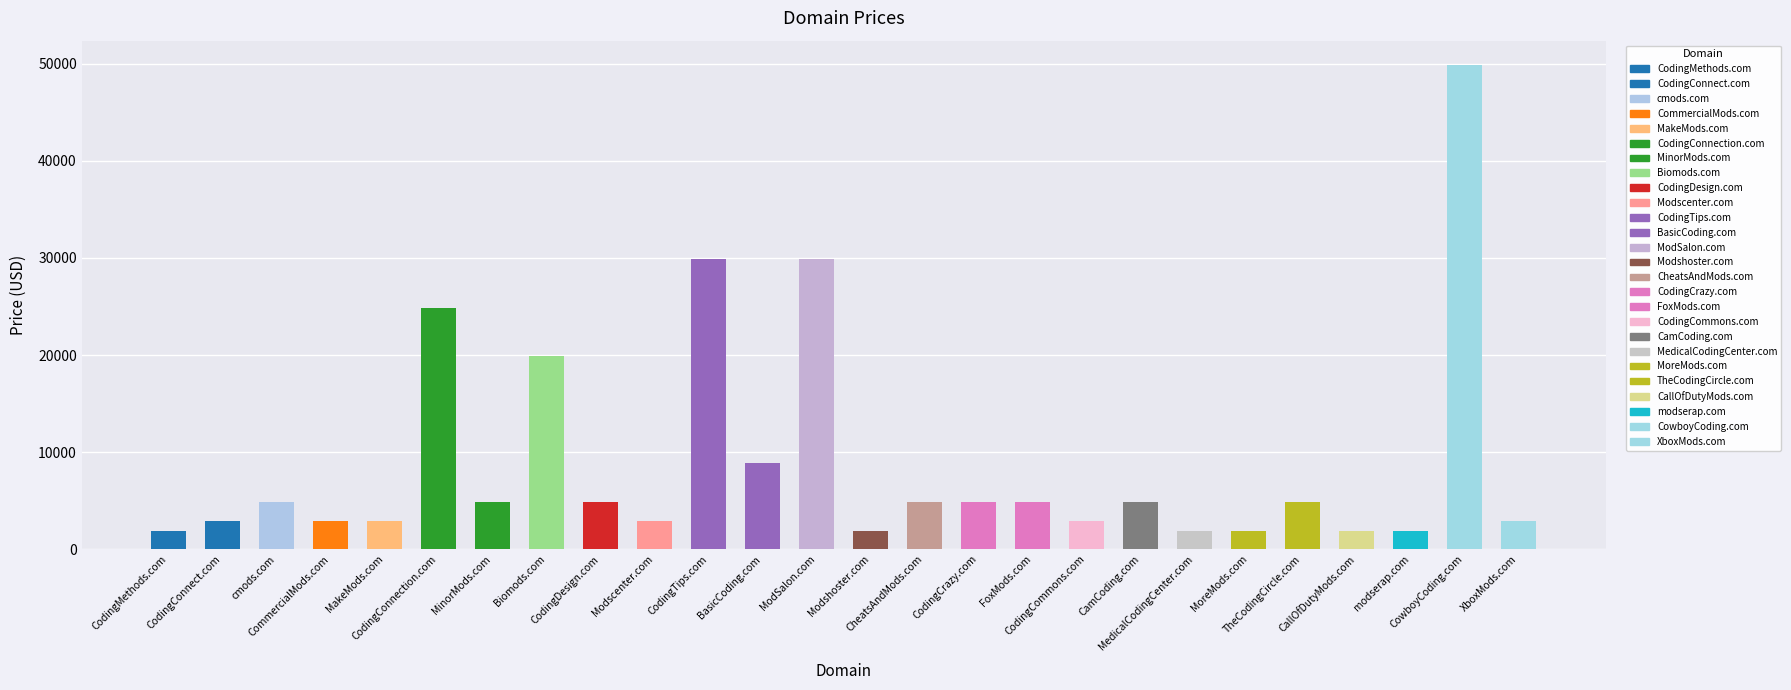

True or false: the data shows 29193 at Biomods.com.

False